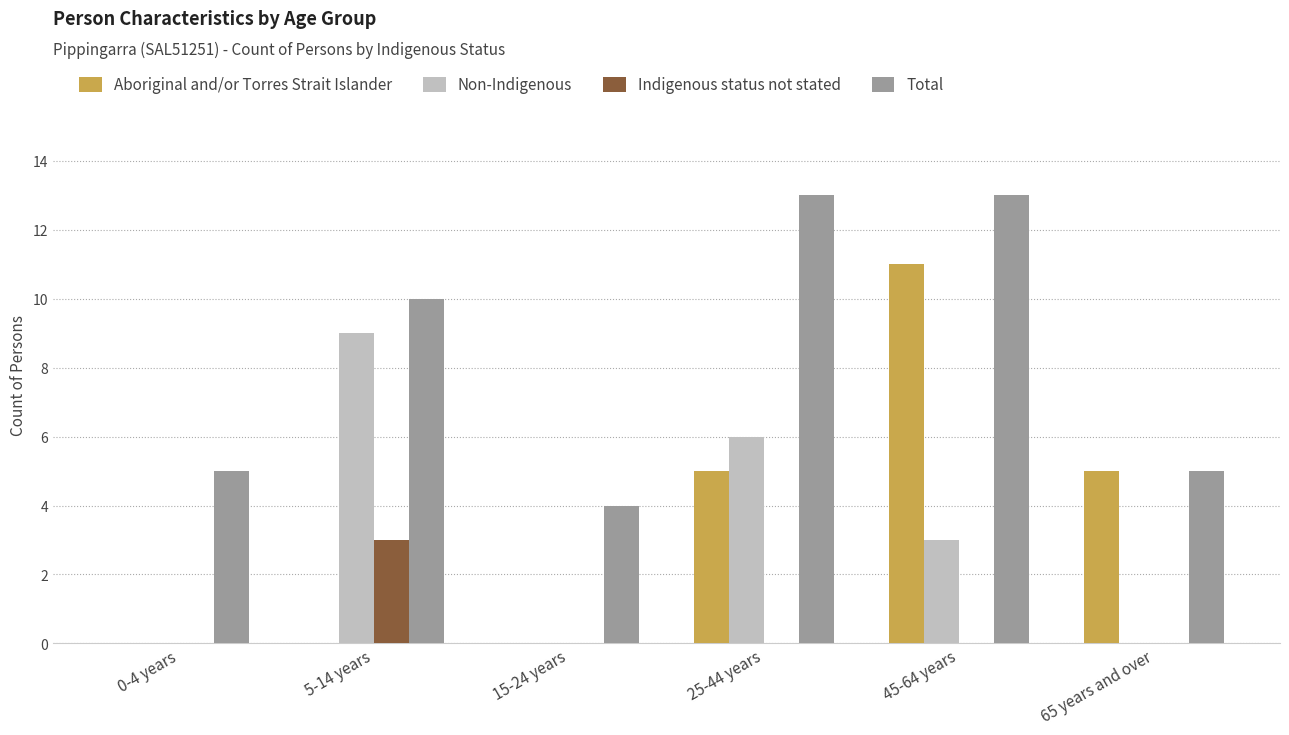

The value of Total at 25-44 years is 13. True or false?

True